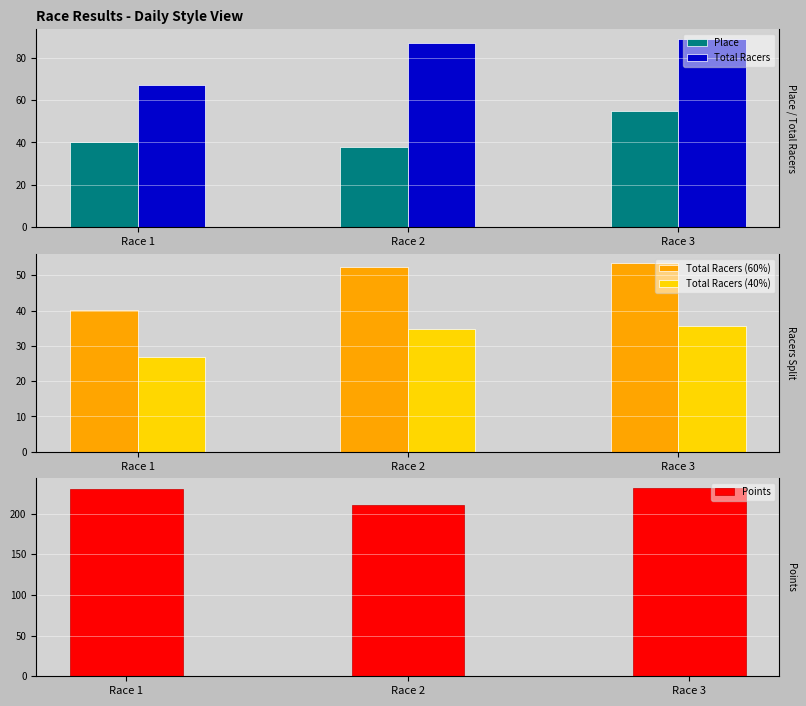

Reading left to right, what are all the values shown in this chart?

Place: Race 1=40.0	Race 2=38.0	Race 3=55.0
Total Racers: Race 1=67.0	Race 2=87.0	Race 3=89.0
Total Racers (60%): Race 1=40.2	Race 2=52.2	Race 3=53.4
Total Racers (40%): Race 1=26.8	Race 2=34.8	Race 3=35.6
Points: Race 1=230.7	Race 2=210.9	Race 3=231.7